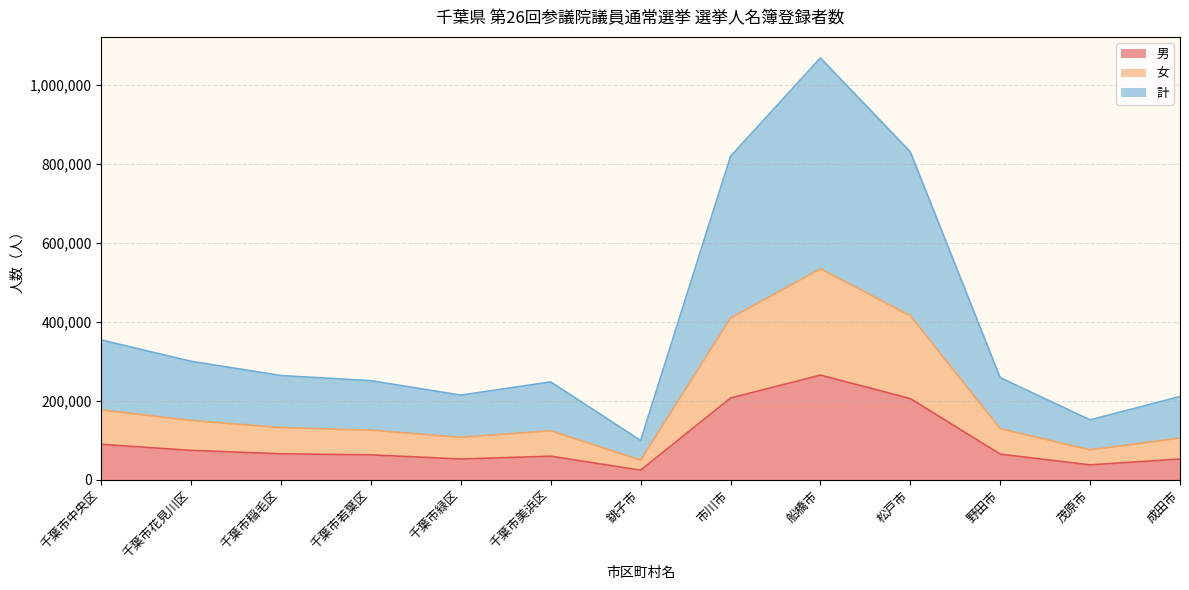

At which label does 計 reach its minimum?

銚子市